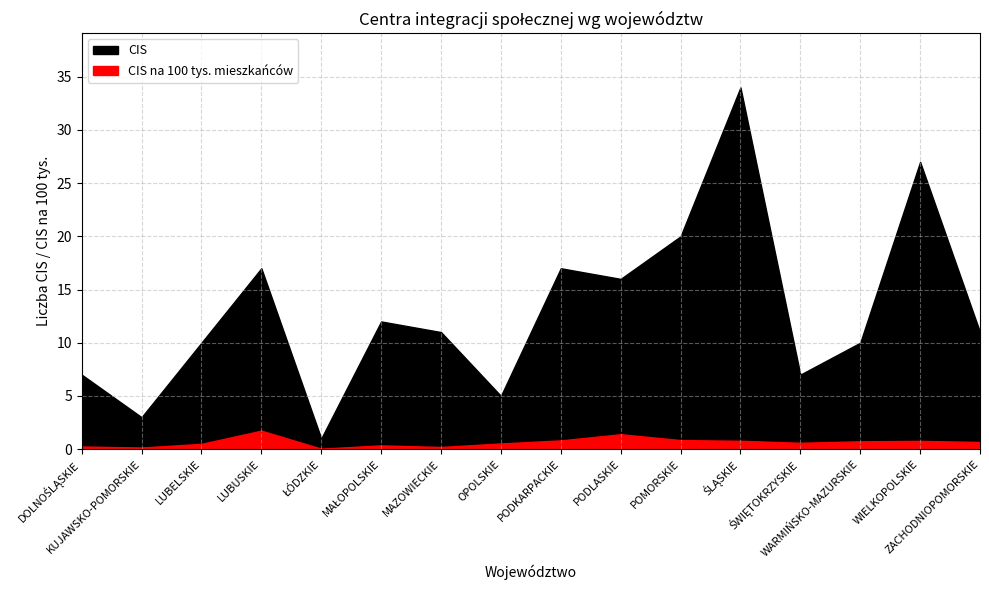

True or false: CIS na 100 tys. mieszkańców and CIS intersect in this chart.

False